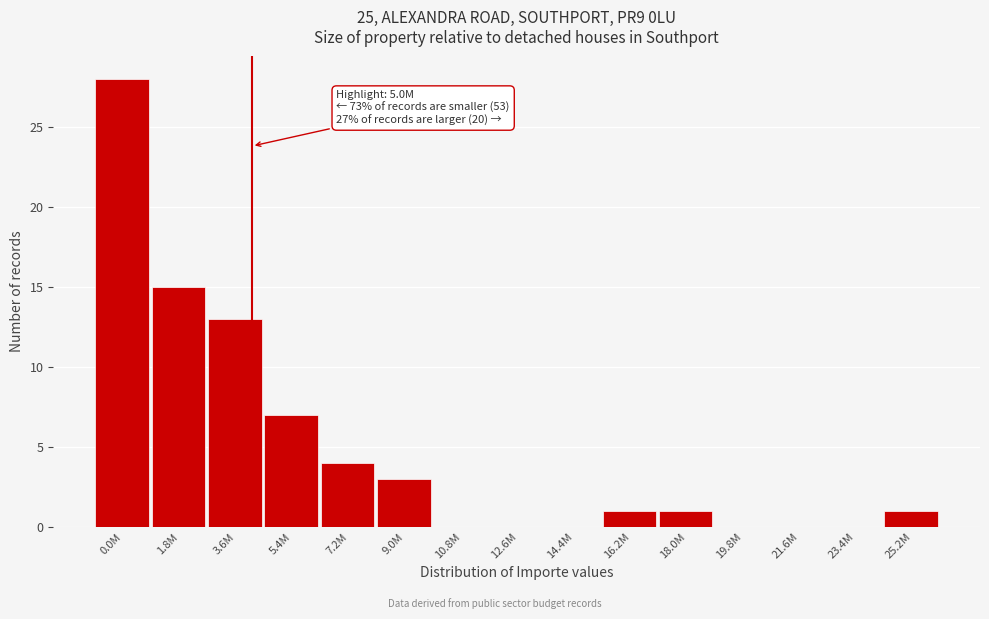

Reading left to right, extract all data points from this chart.

0.0M=28	1.8M=15	3.6M=13	5.4M=7	7.2M=4	9.0M=3	10.8M=0	12.6M=0	14.4M=0	16.2M=1	18.0M=1	19.8M=0	21.6M=0	23.4M=0	25.2M=1